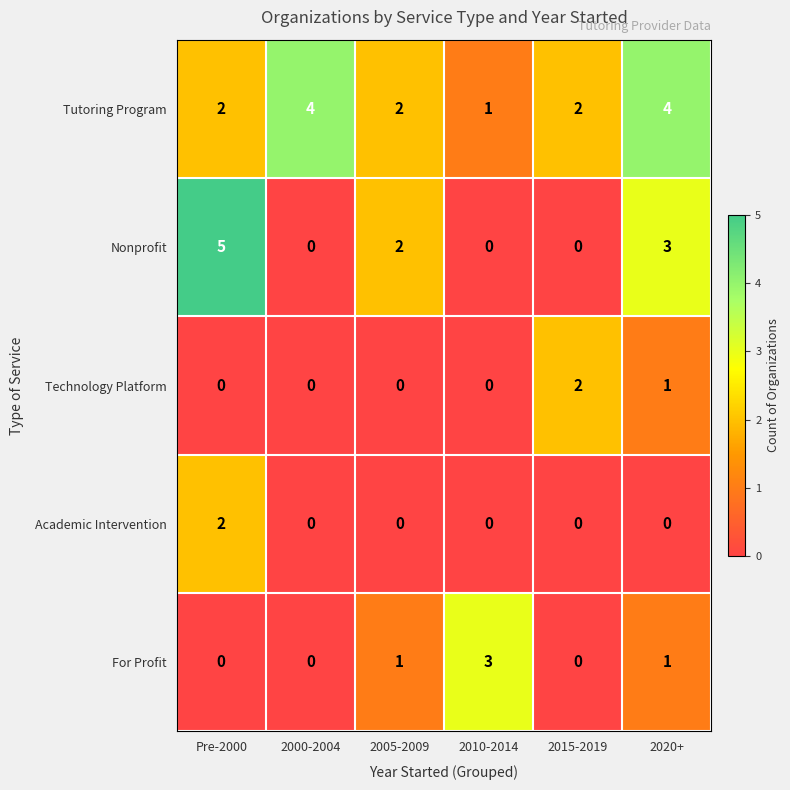

The Technology Platform series shows 2 at 2015-2019. True or false?

True